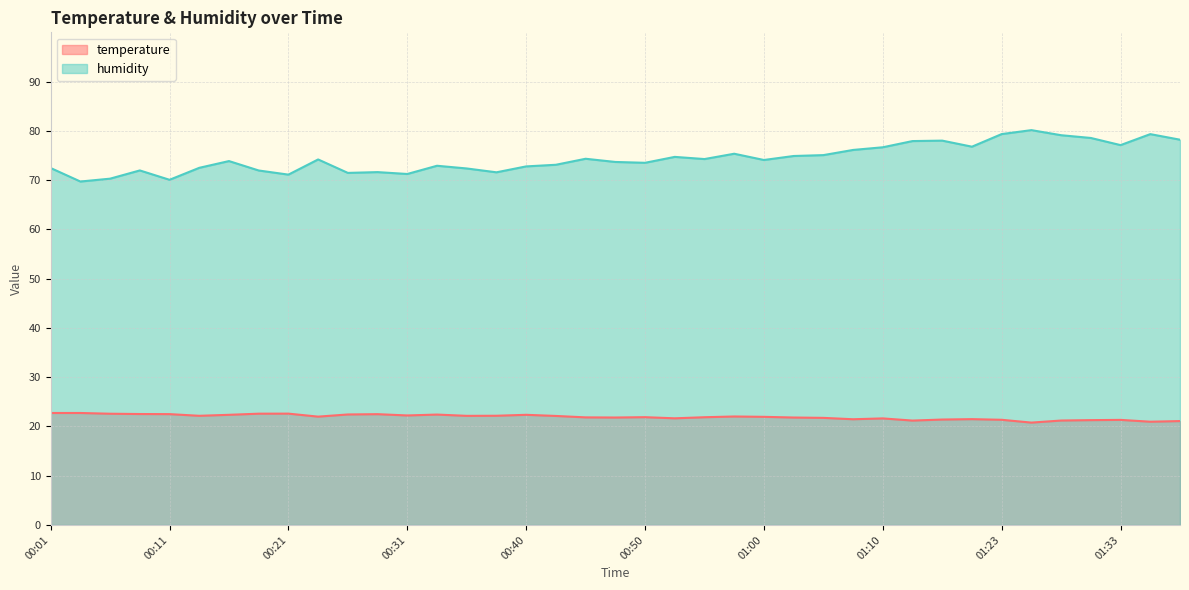

What is the label of the 4th point from the right?

01:30